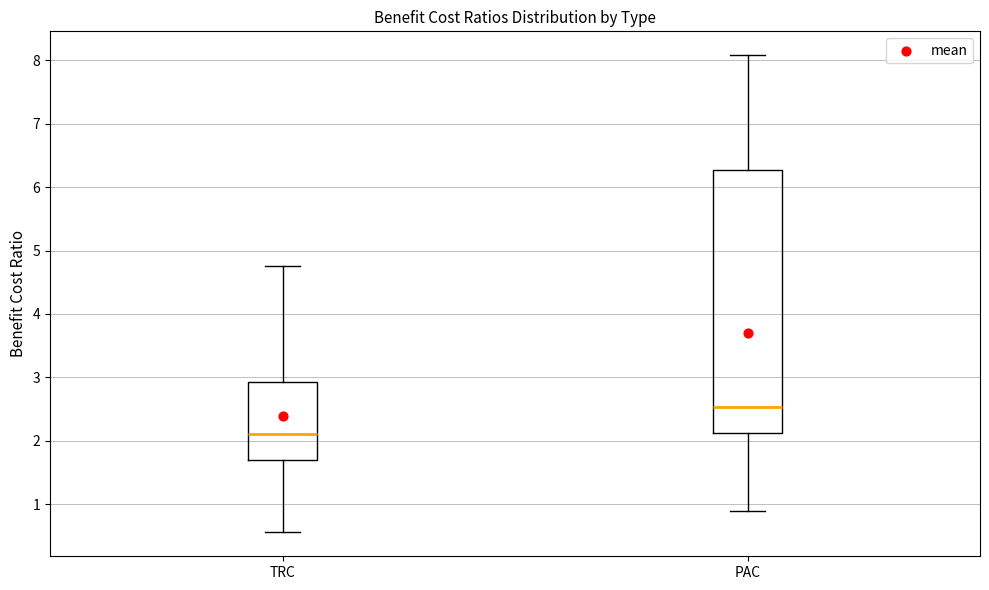

Reading left to right, read every box against the y-axis: the position of its median line, the range the box covers, and the ends of its whiskers. The values are not printed on the chart, so give them approximately, as read against the axis.

TRC: median 2.1, box 1.7 to 2.9, whiskers 0.6 to 4.8
PAC: median 2.5, box 2.1 to 6.3, whiskers 0.9 to 8.1